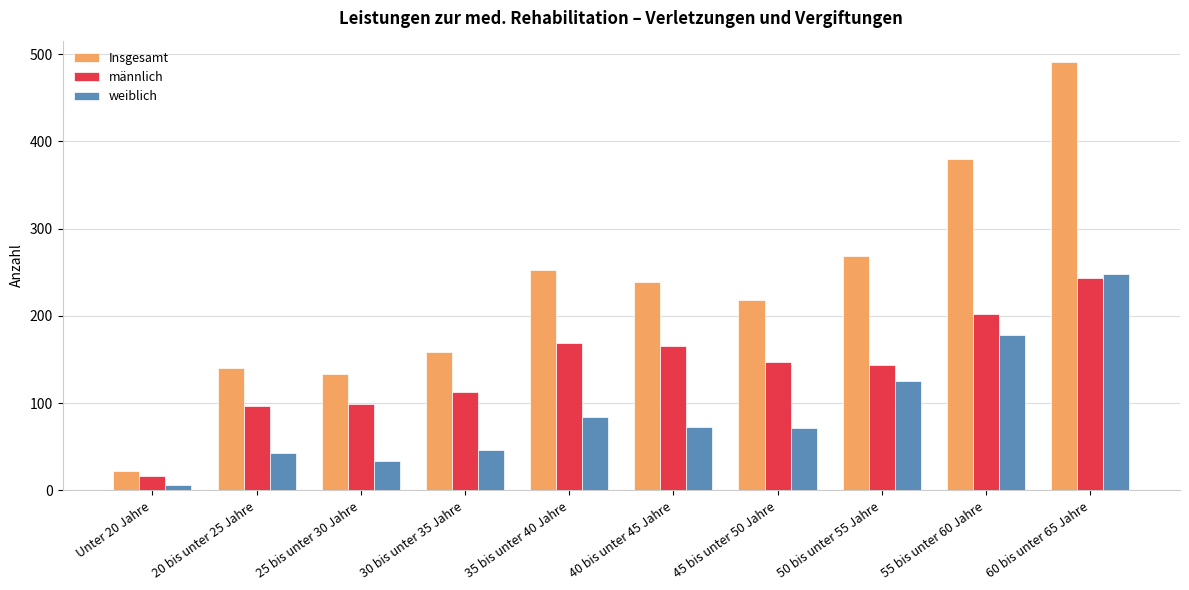

What are all the series names shown in the legend?

Insgesamt, männlich, weiblich